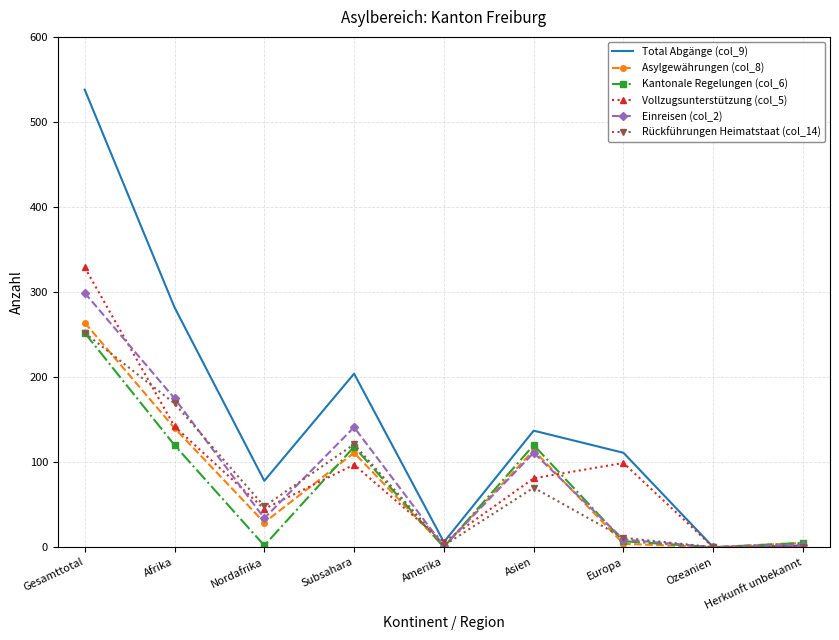

Is the value of Rückführungen Heimatstaat (col_14) at Asien greater than the value of Vollzugsunterstützung (col_5) at Nordafrika?

Yes